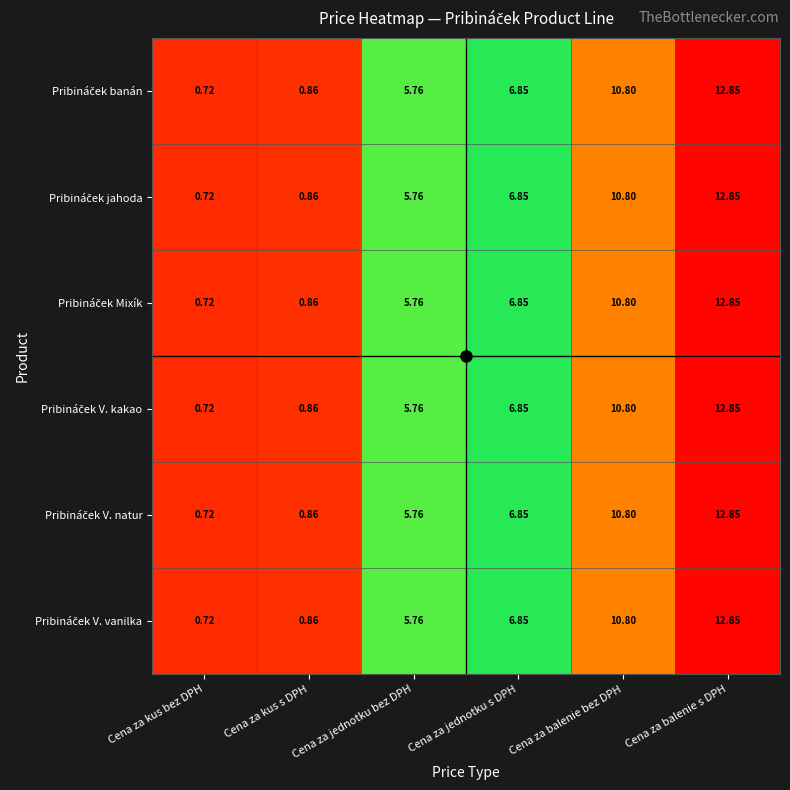

At which category does the chart reach its minimum across all series?

Cena za kus bez DPH